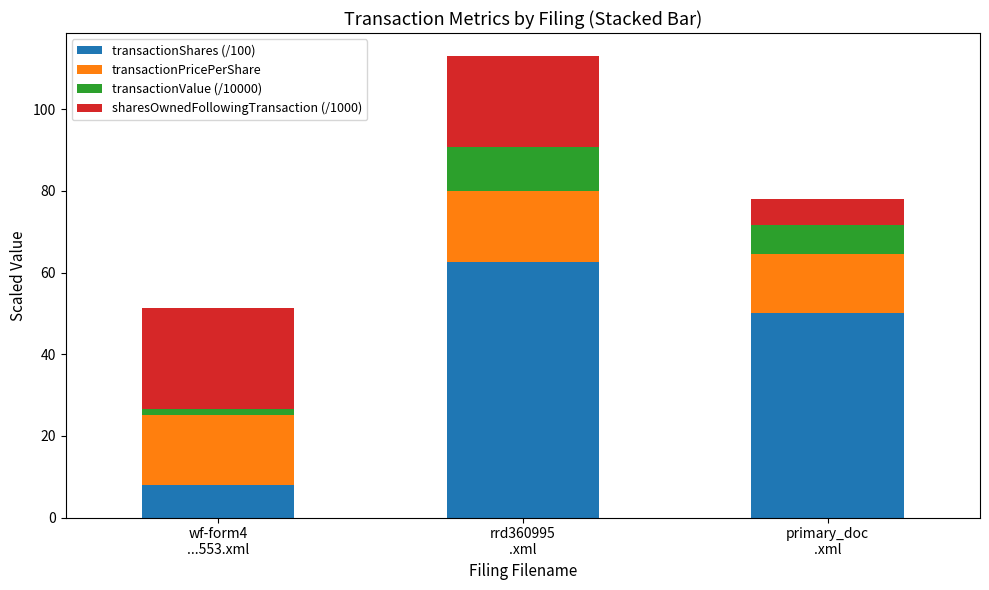

How many distinct data groups are displayed?

4